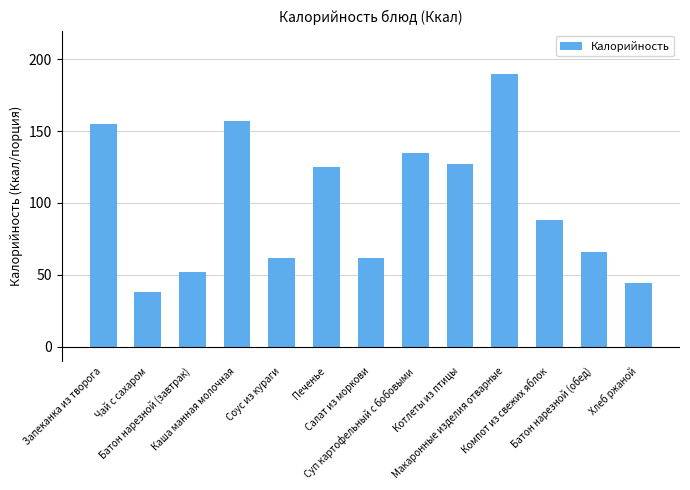

What is the greatest value displayed?

190